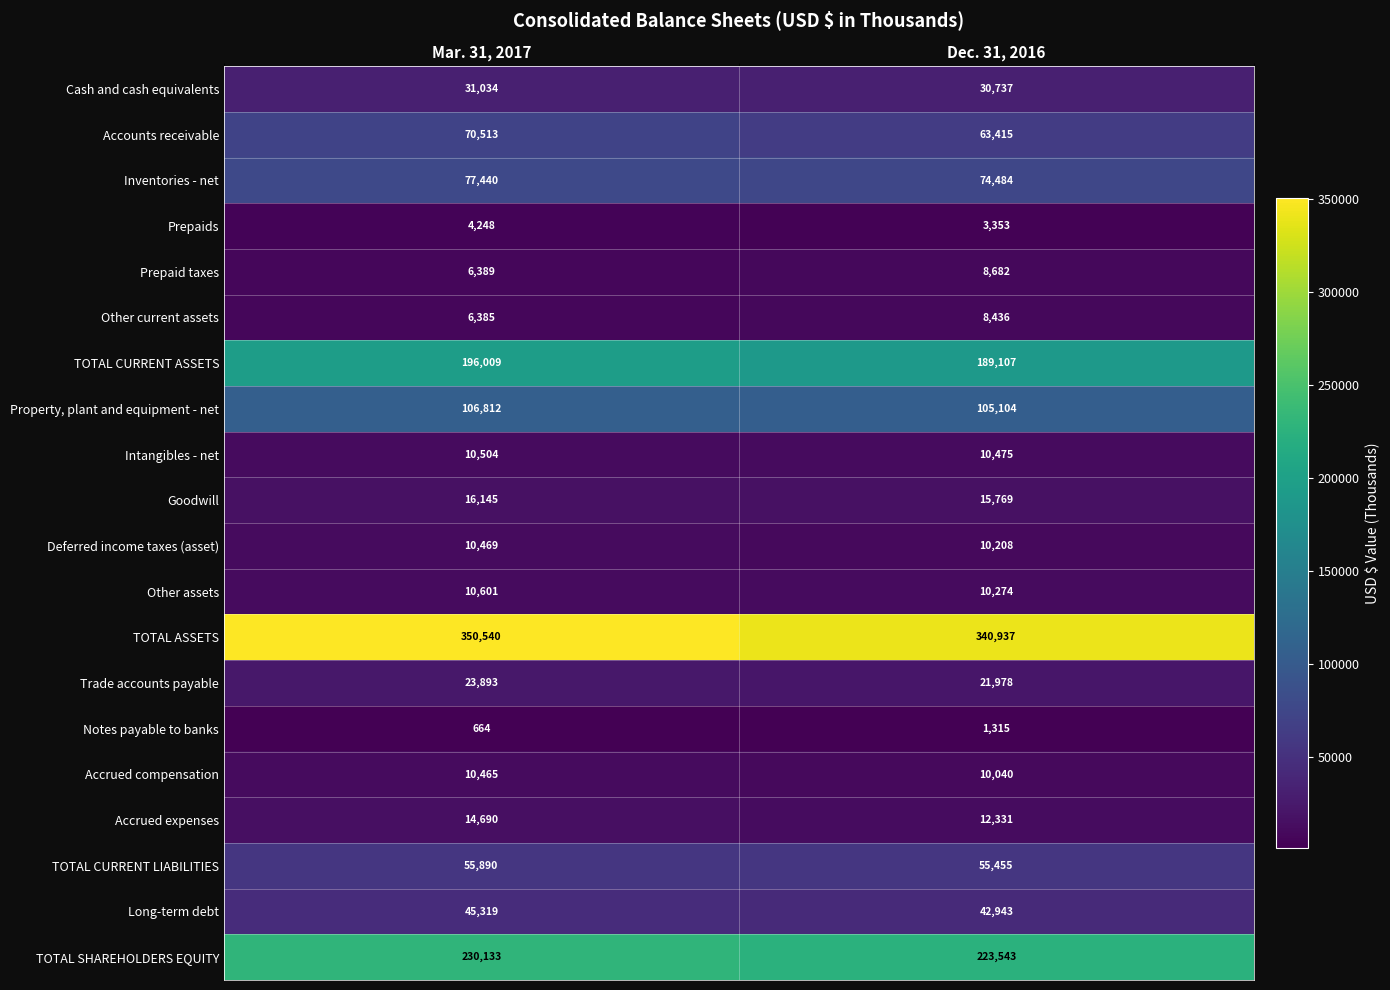

At which category does the chart reach its minimum across all series?

Mar. 31, 2017